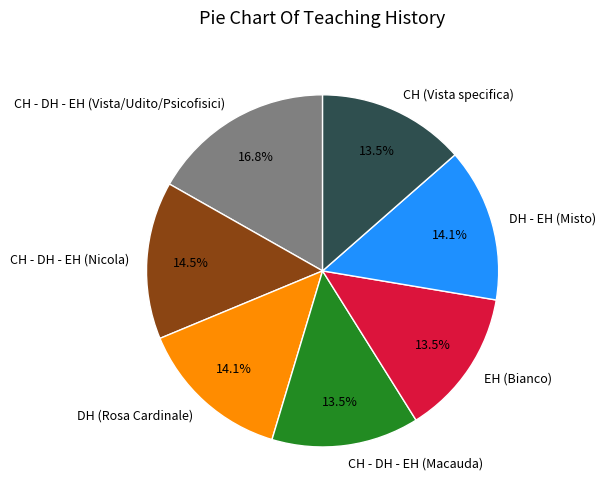

To the nearest percent, what is the average slice percentage?

14%